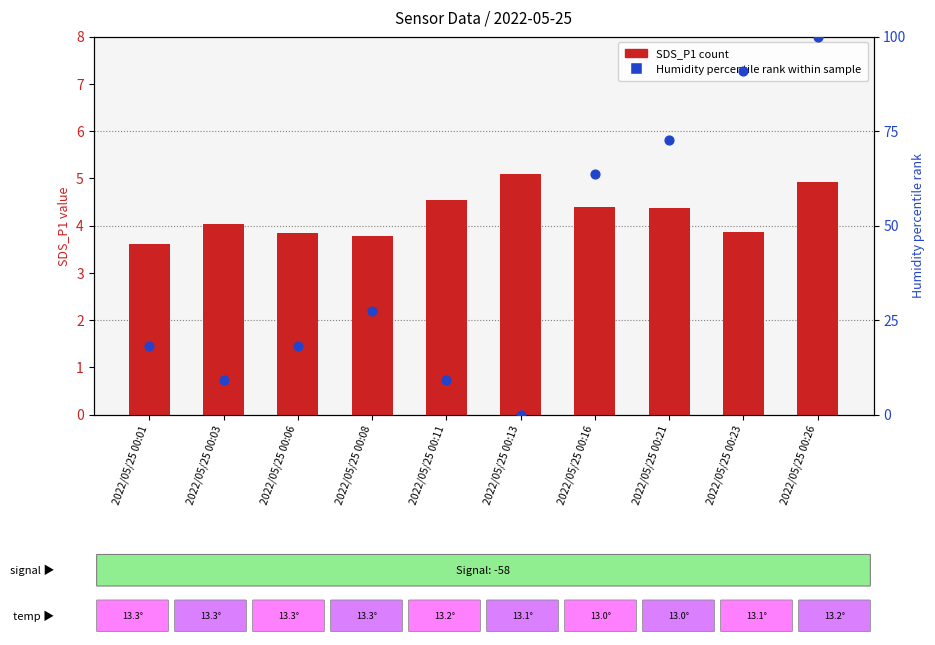

What are all the series names shown in the legend?

SDS_P1 (count), Humidity (percentile rank within sample)